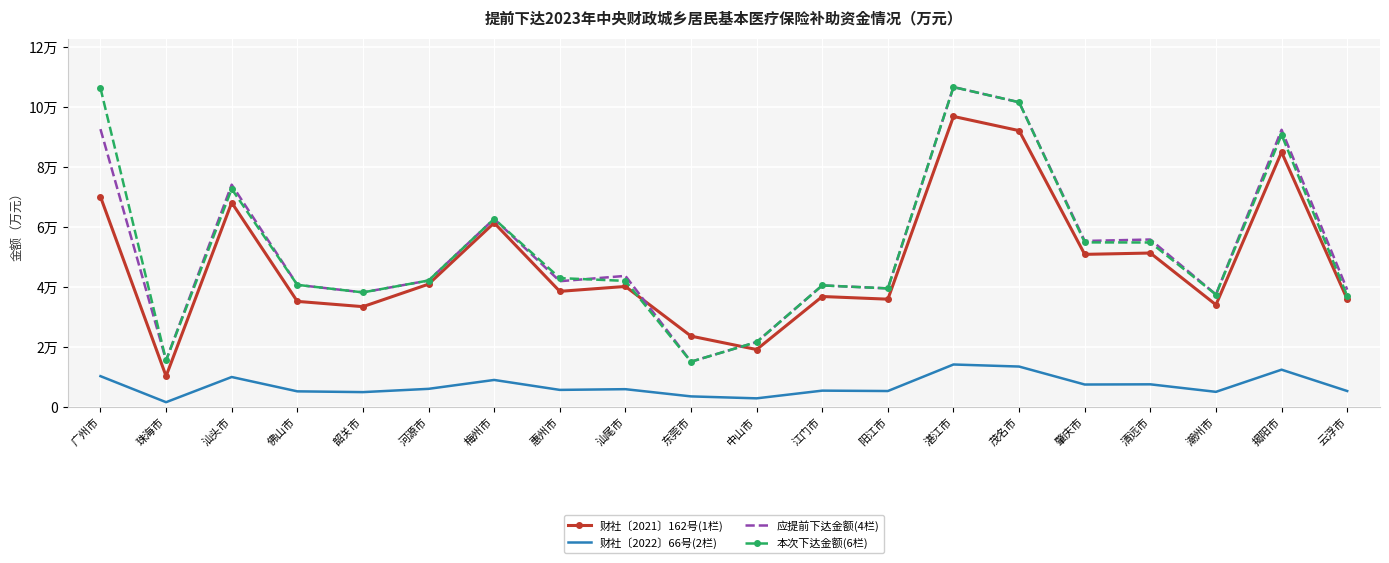

At which label does 财社〔2022〕66号(2栏) first exceed 5827?

广州市